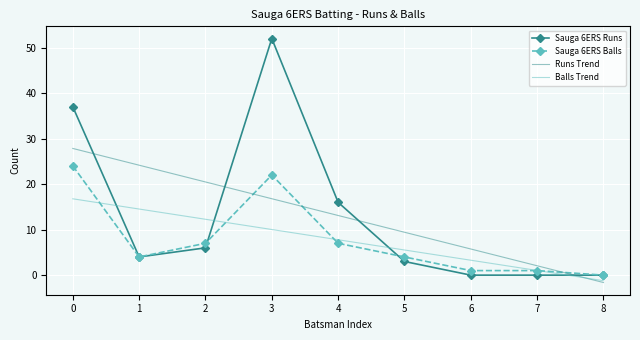

Which category has the highest value across all series?

3